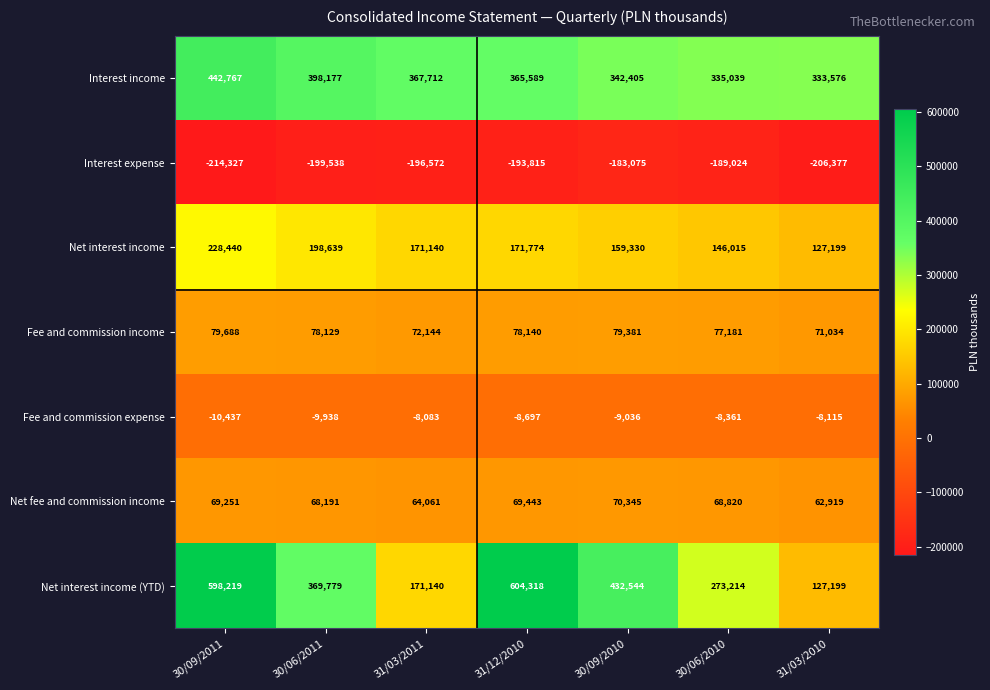

At which label does Interest expense reach its minimum?

30/09/2011